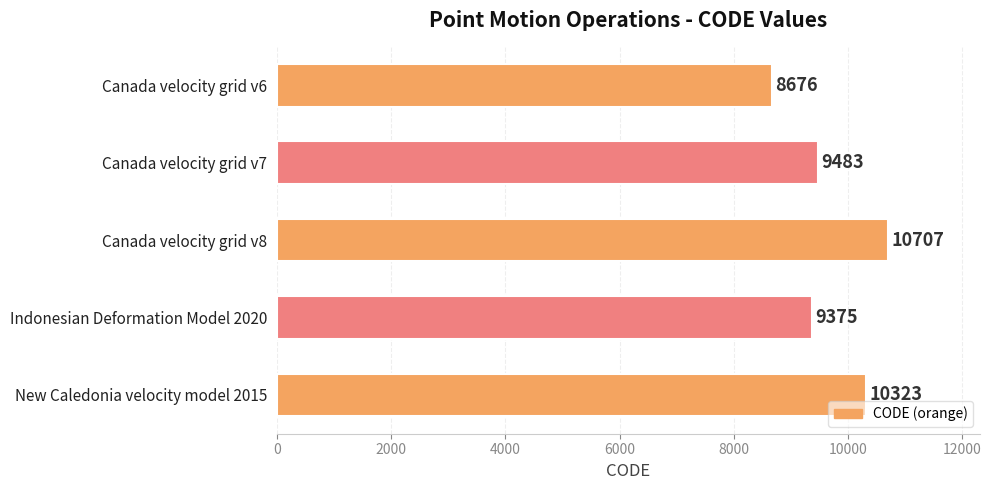

What is the average value?

9713